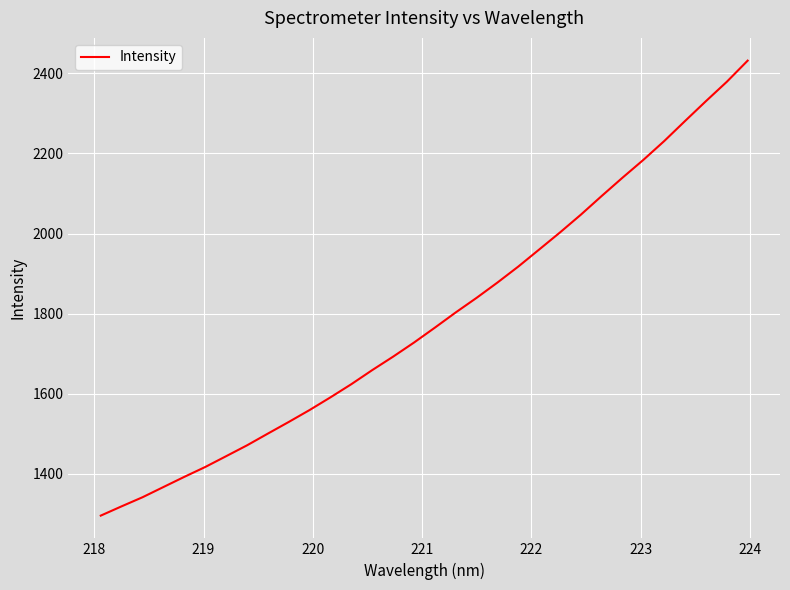

What is the difference between the maximum and minimum values?

1136.4